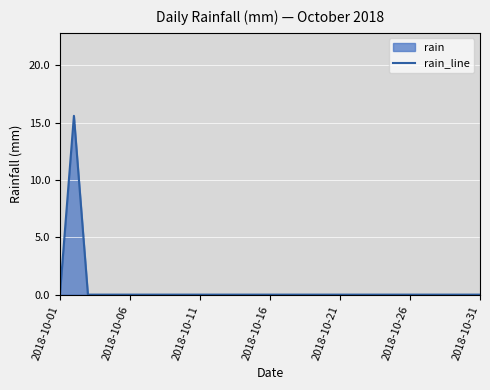

How many values exceed 0?

1